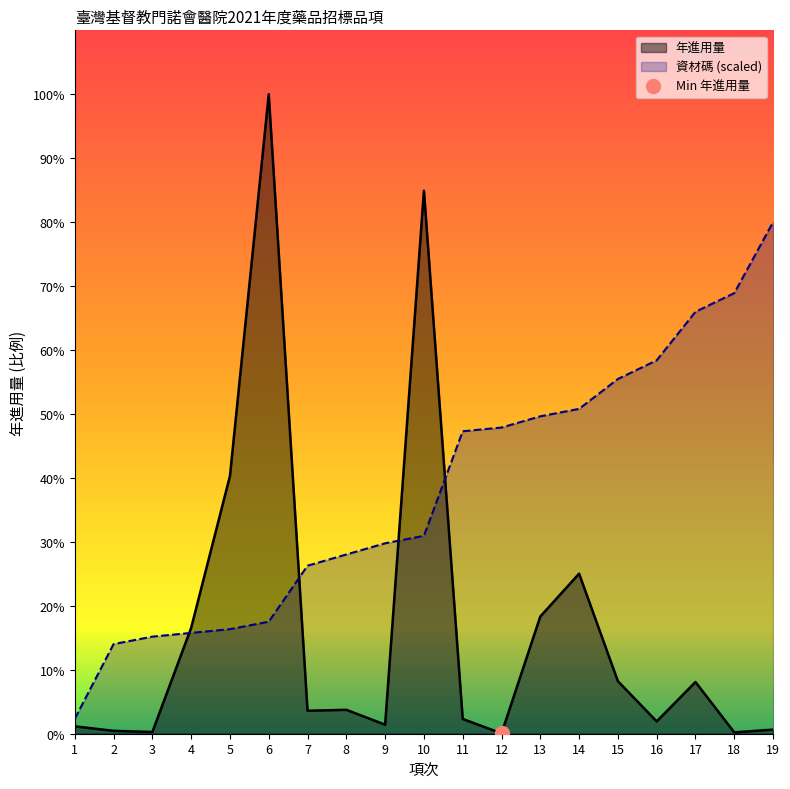

What is the value of the 資材碼 point at the 10th from the left?

241092.0